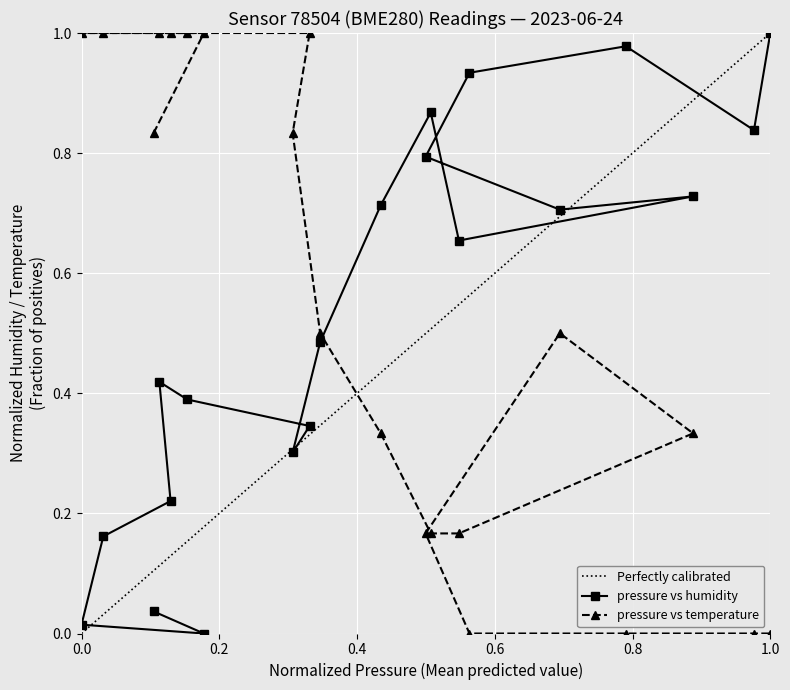

How many positive values does the temperature series have?

16